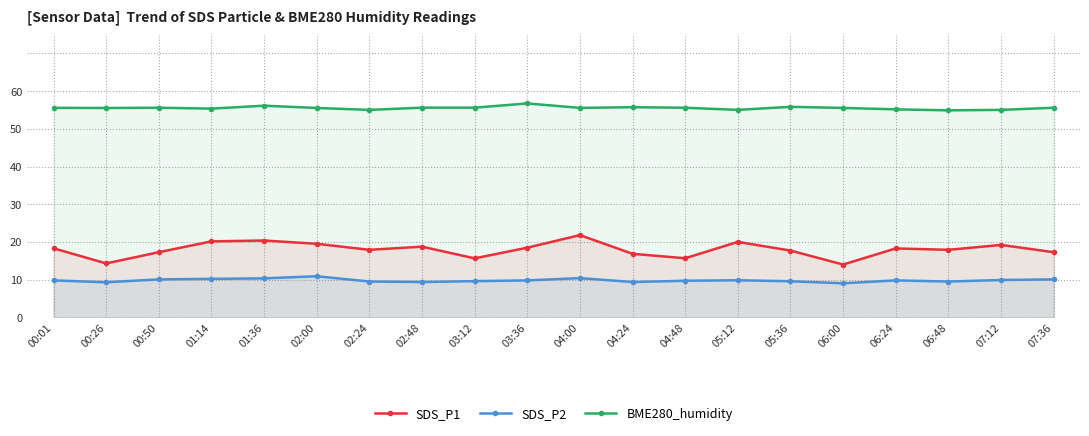

Is it true that SDS_P1 equals 21.8 at 04:00?

True